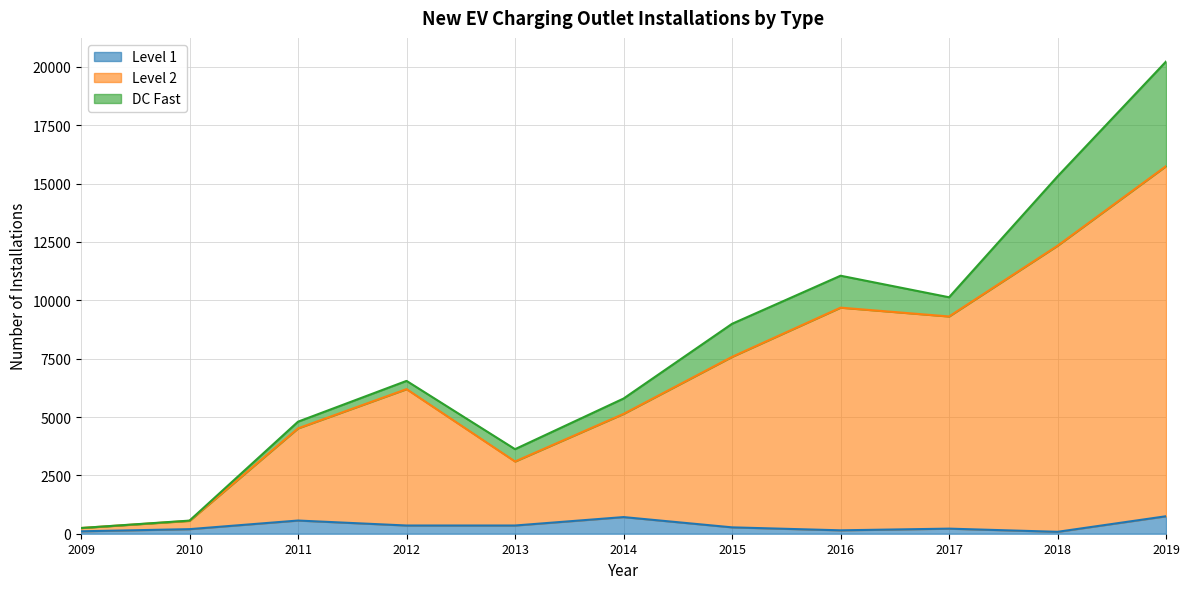

At which category is the sum across all series the highest?

2019